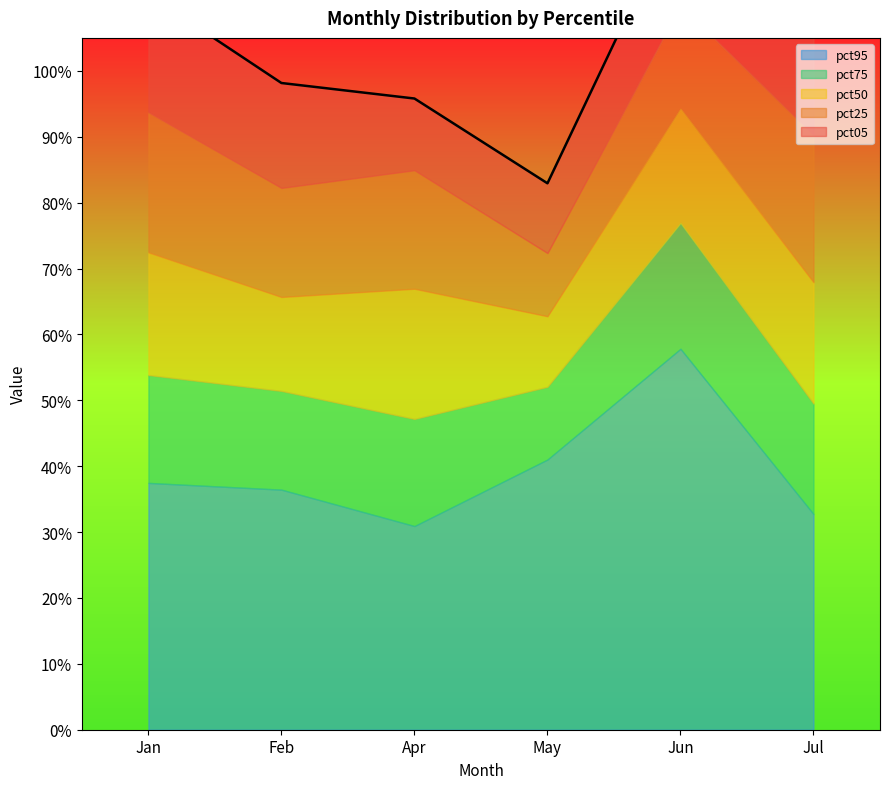

Is it true that pct25 equals 0.3 at Apr?

False